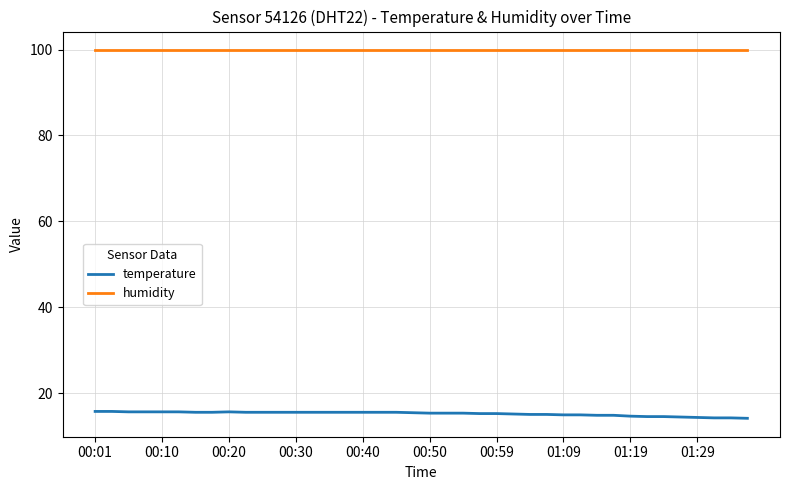

What is the maximum value for temperature?

15.8